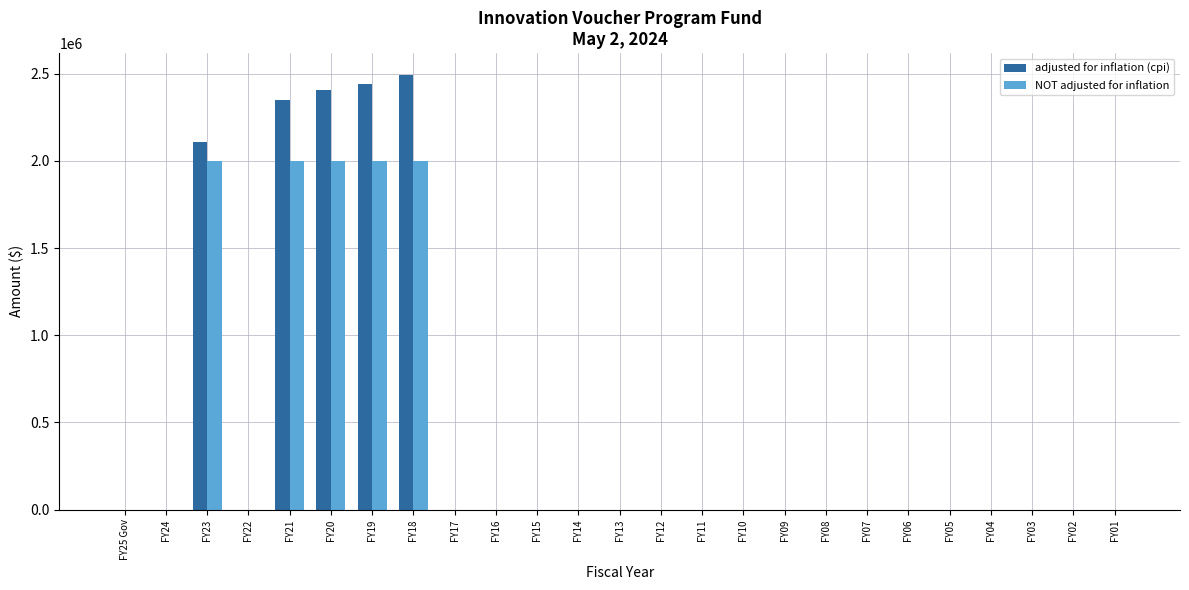

What is the sum of all NOT adjusted for inflation values?

10000000